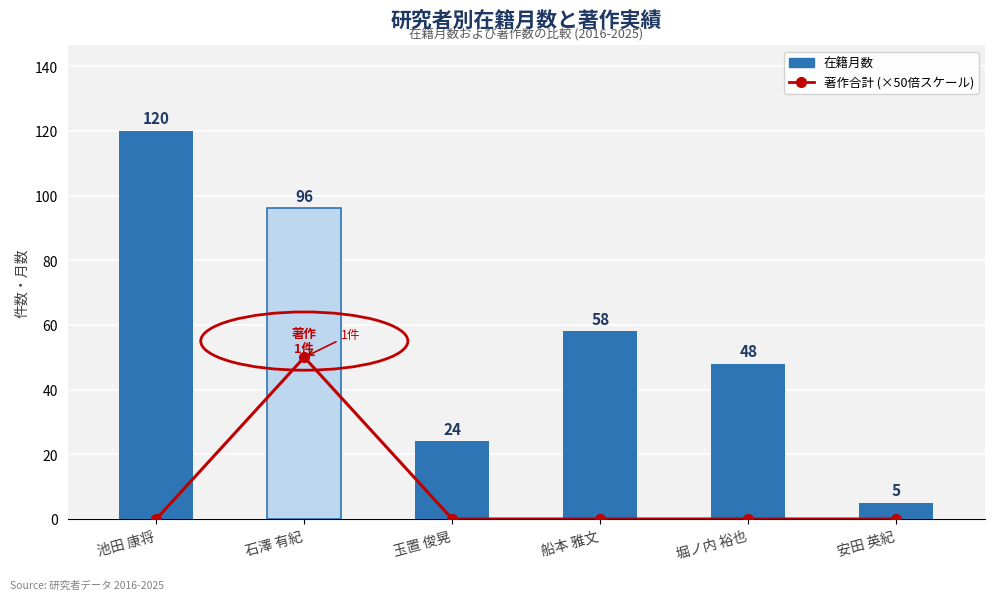

What is the difference between the maximum and minimum values in the 著作合計 (×50倍スケール) series?

50